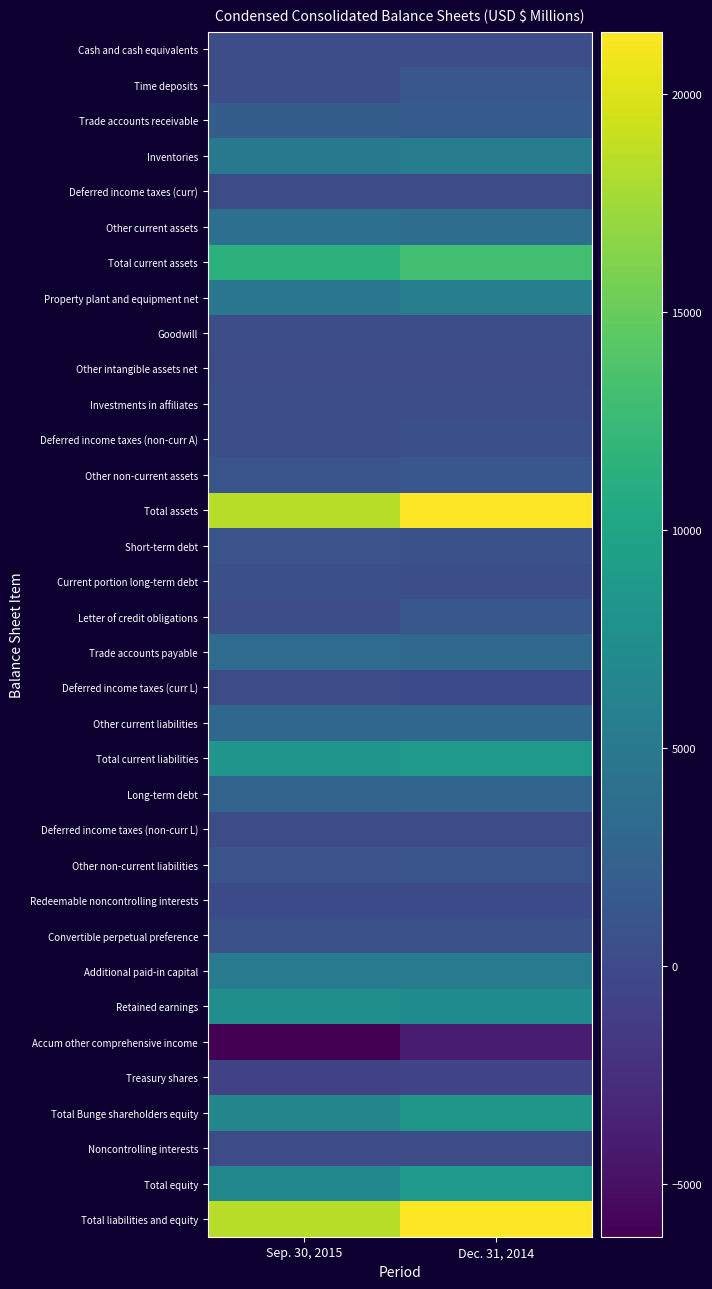

What is the spread (max minus min) of values at Sep. 30, 2015?

24651